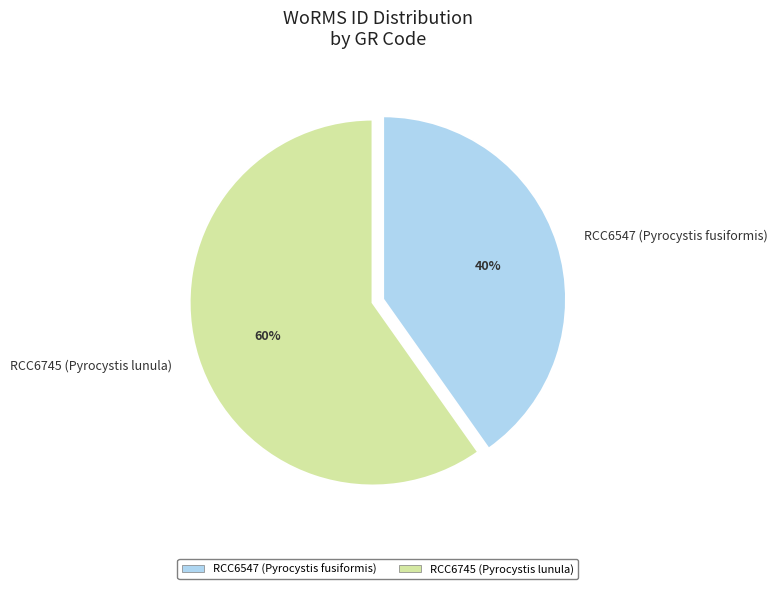

True or false: RCC6547 (Pyrocystis fusiformis) accounts for 29% of the total.

False